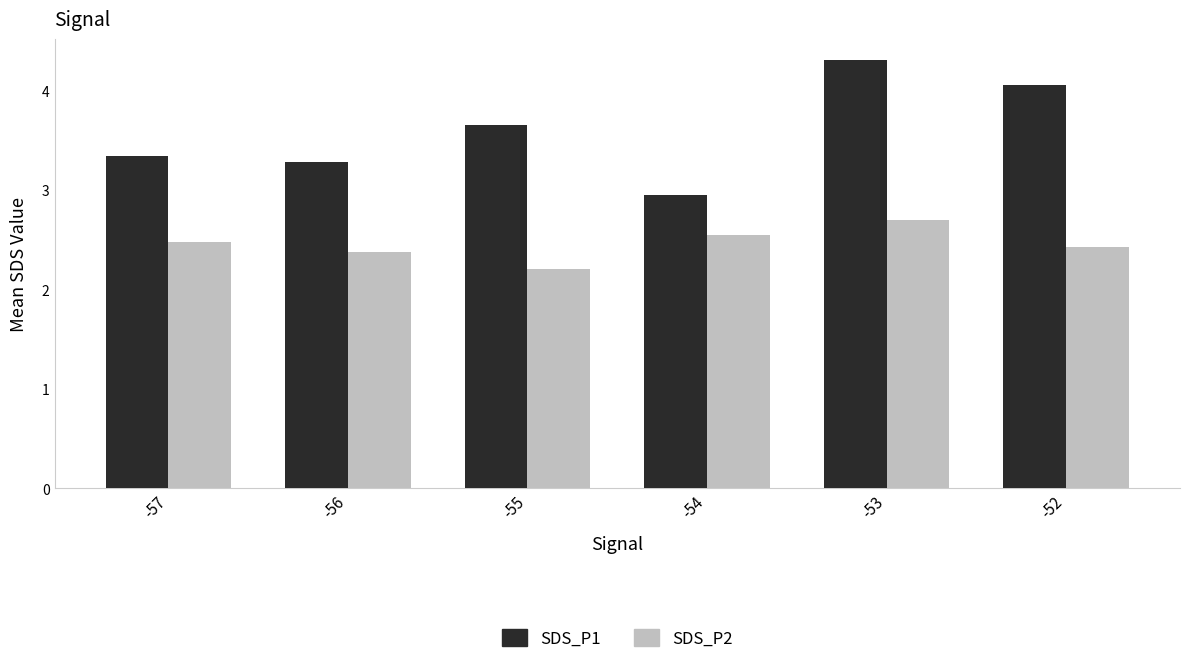

Which label corresponds to the largest value in the chart?

-53